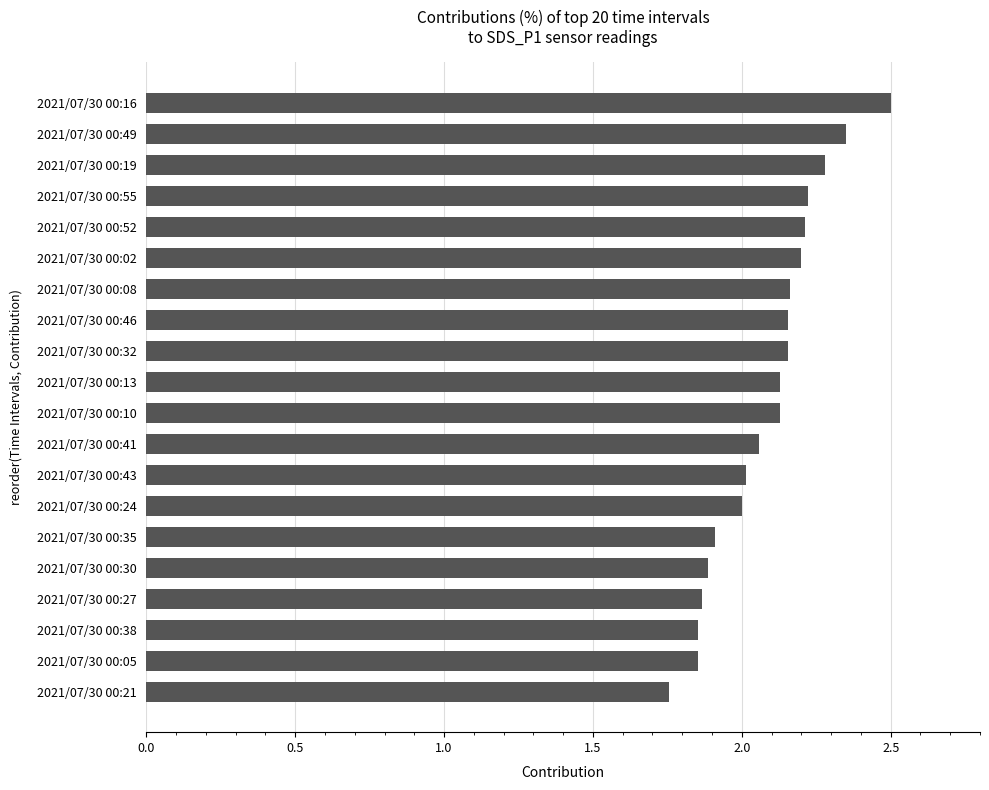

Is it true that the value at 2021/07/30 00:16 is 3.4?

False